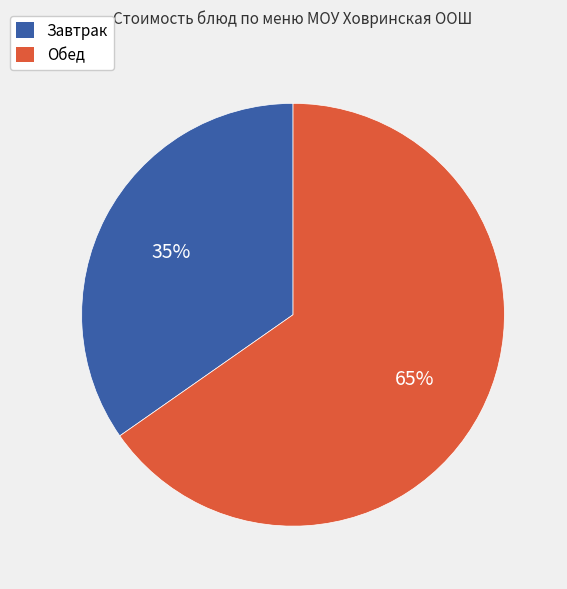

Is there any slice that represents more than half of the pie?

Yes